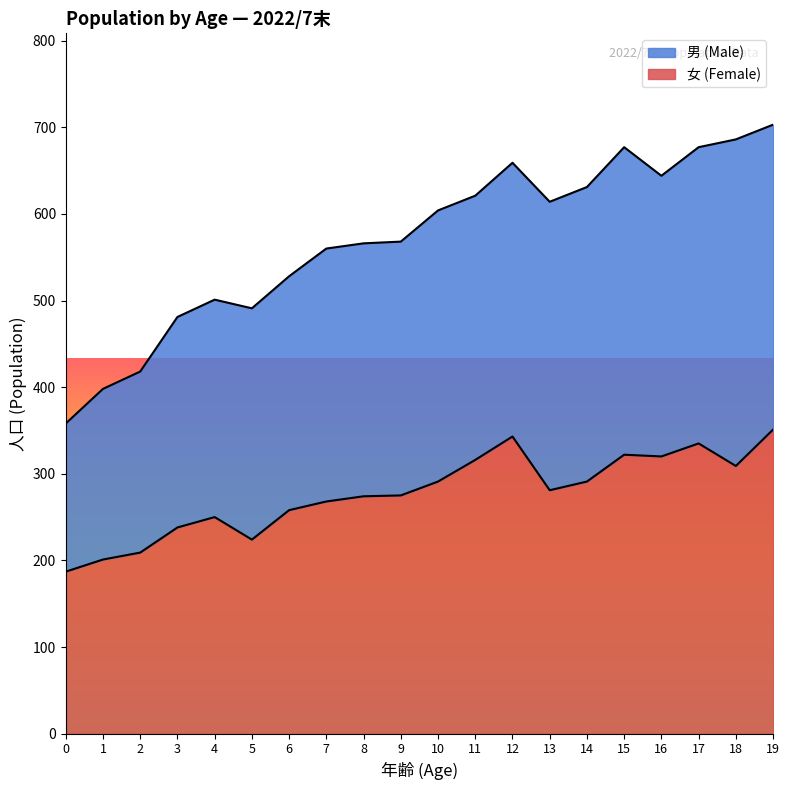

What is the total value across all series at 14?

631